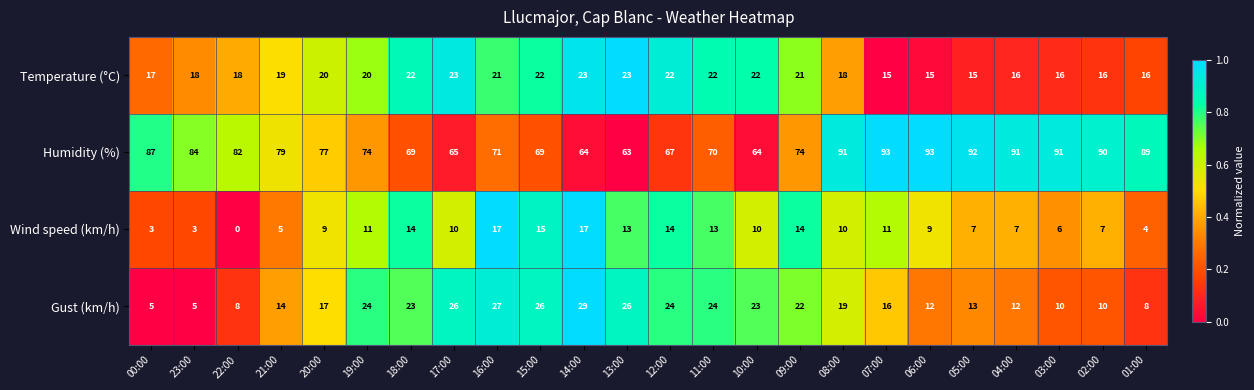

What is the sum of all Temperature (°C) values?

460